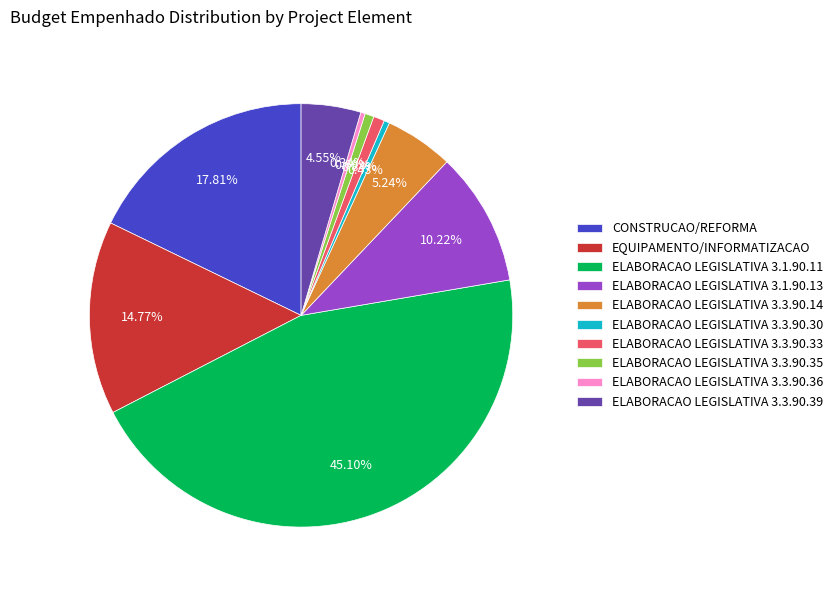

To the nearest percent, what is the difference between the largest and smallest slice percentages?

45%